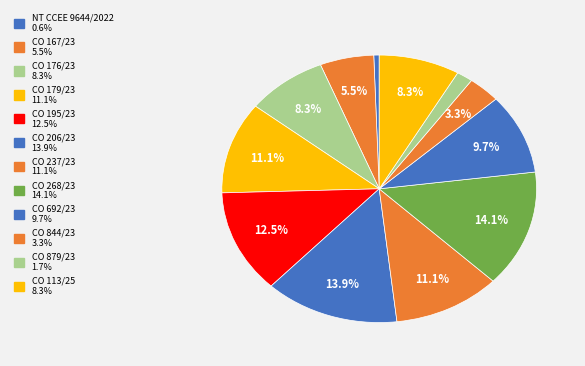

How many segments does this pie chart have?

12